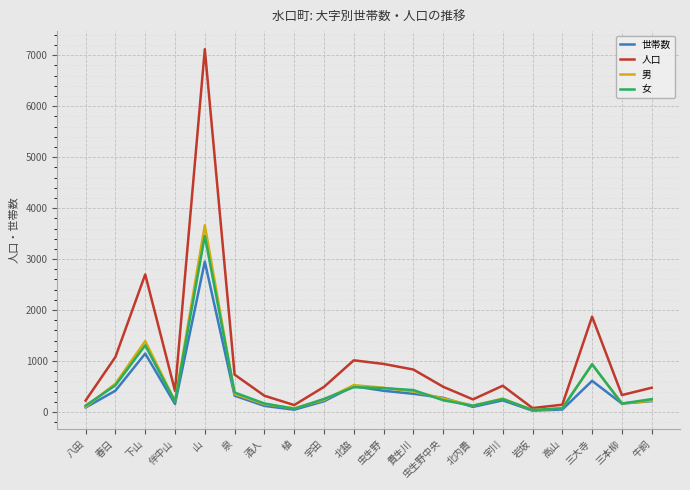

True or false: 世帯数 has a value of 964 at 三大寺.

False